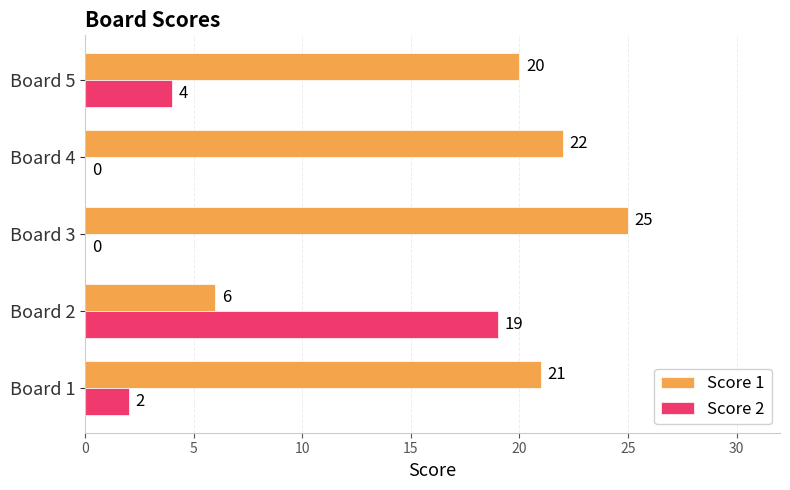

At which category does the chart reach its peak across all series?

Board 3